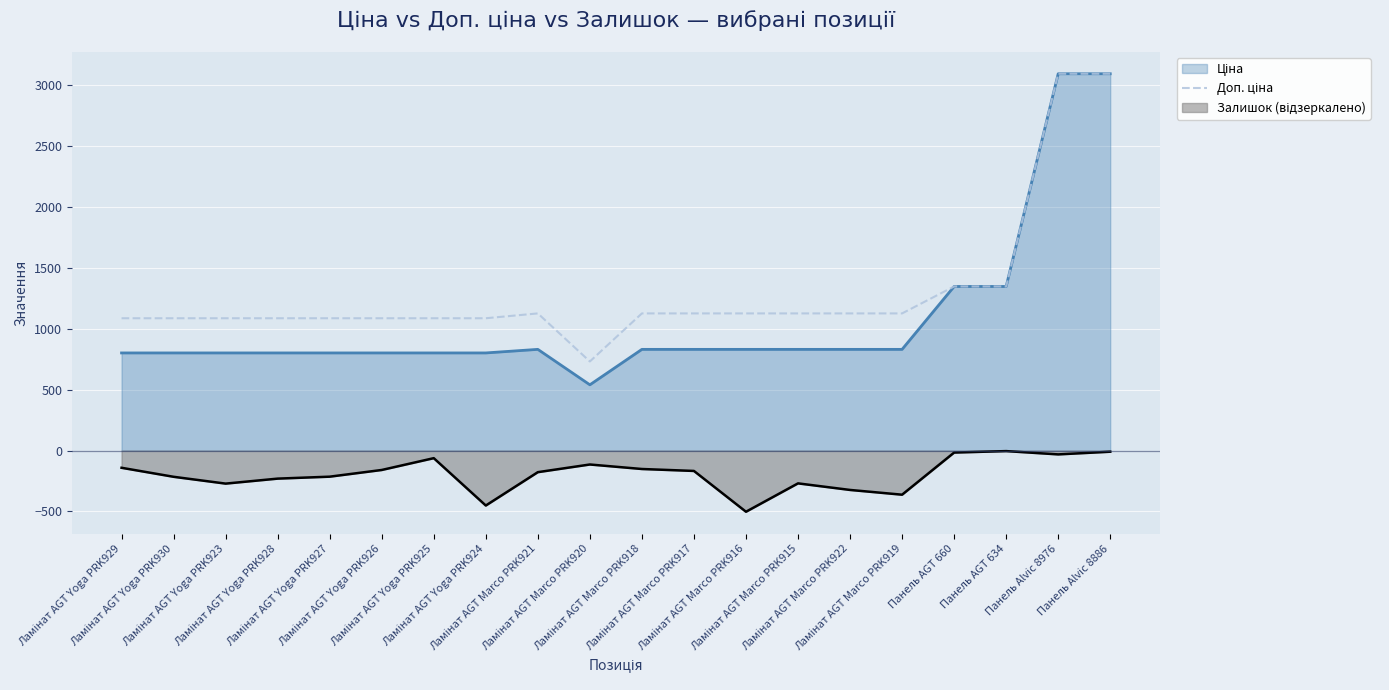

Reading left to right, what are all the values shown in this chart?

1087.0	1087.0	1087.0	1087.0	1087.0	1087.0	1087.0	1087.0	1126.7	732.0	1126.7	1126.7	1126.7	1126.7	1126.7	1126.7	1348.0	1348.0	3095.0	3095.0